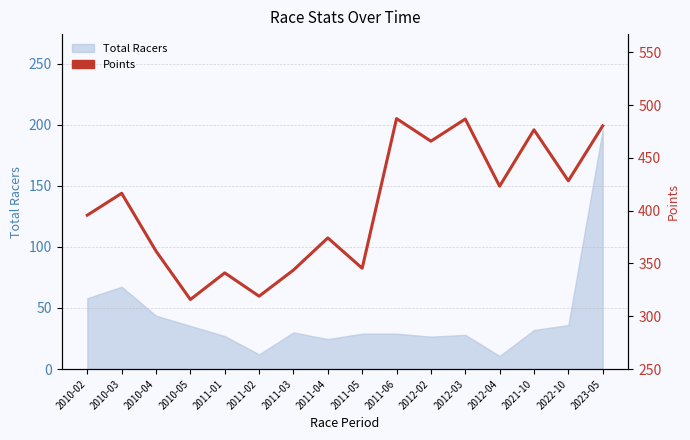

Does the chart have visible grid lines?

Yes